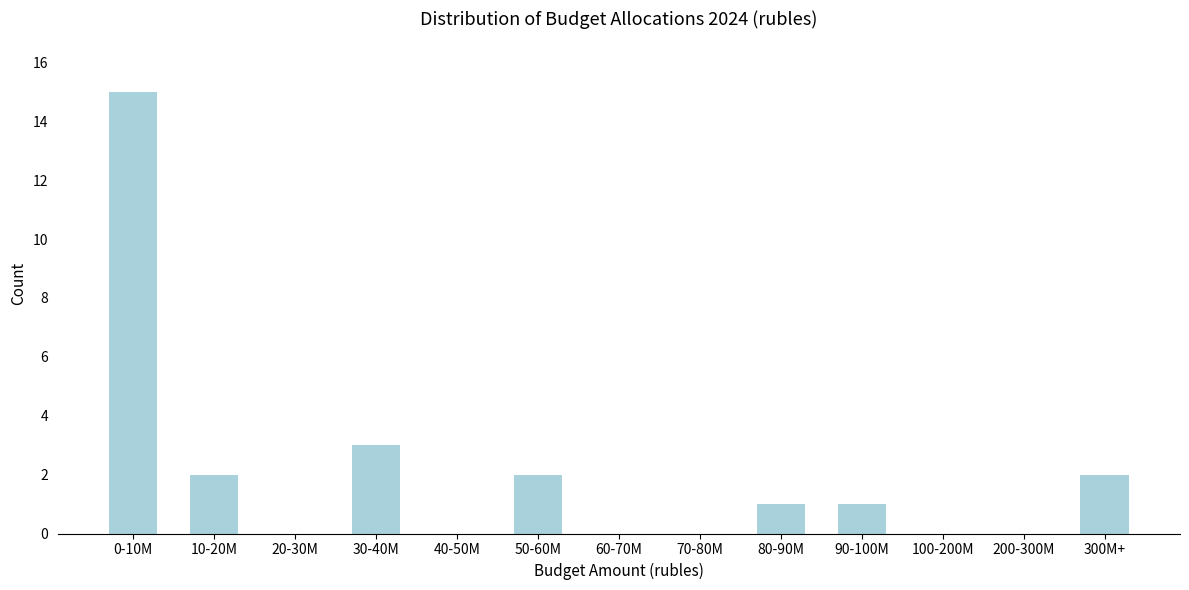

Reading left to right, what are all the values shown in this chart?

0-10M=15	10-20M=2	20-30M=0	30-40M=3	40-50M=0	50-60M=2	60-70M=0	70-80M=0	80-90M=1	90-100M=1	100-200M=0	200-300M=0	300M+=2